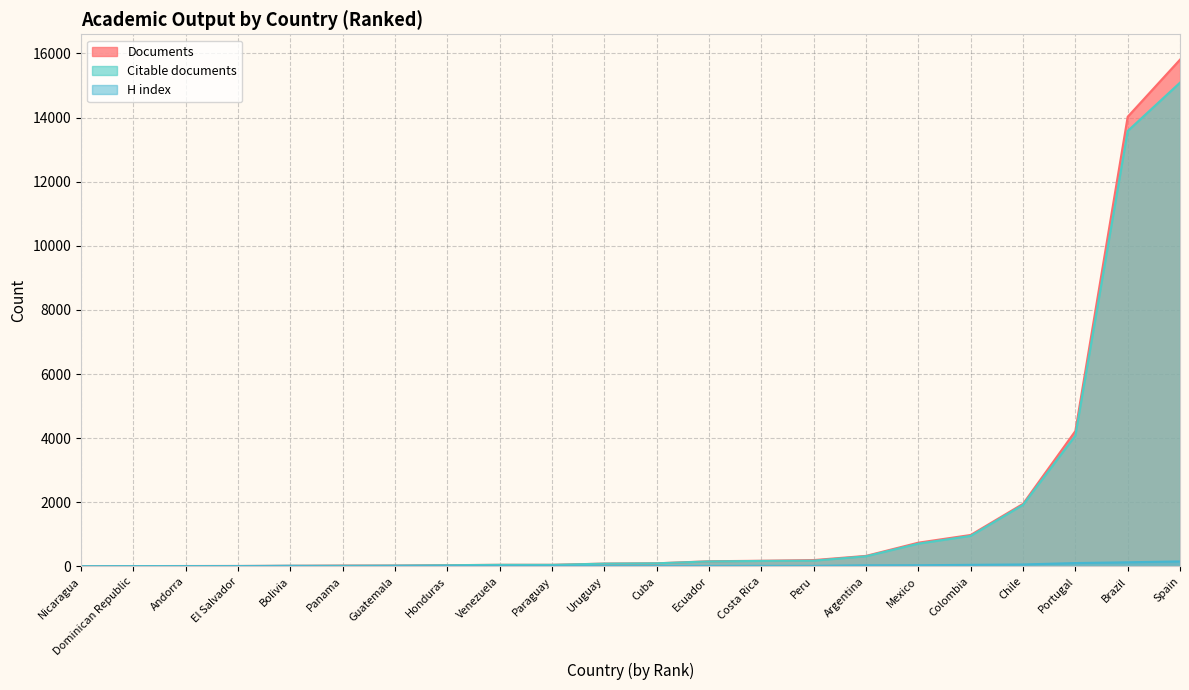

Reading left to right, list all the values displayed in this chart.

Documents: Nicaragua=4	Dominican Republic=11	Andorra=14	El Salvador=15	Bolivia=21	Panama=28	Guatemala=29	Honduras=40	Venezuela=51	Paraguay=51	Uruguay=89	Cuba=98	Ecuador=162	Costa Rica=178	Peru=199	Argentina=330	Mexico=742	Colombia=982	Chile=1952	Portugal=4223	Brazil=14024	Spain=15807
Citable documents: Nicaragua=4	Dominican Republic=11	Andorra=12	El Salvador=14	Bolivia=21	Panama=23	Guatemala=28	Honduras=38	Venezuela=51	Paraguay=50	Uruguay=88	Cuba=98	Ecuador=157	Costa Rica=172	Peru=180	Argentina=317	Mexico=712	Colombia=954	Chile=1922	Portugal=4082	Brazil=13581	Spain=15089
H index: Nicaragua=2	Dominican Republic=3	Andorra=5	El Salvador=9	Bolivia=16	Panama=4	Guatemala=14	Honduras=13	Venezuela=13	Paraguay=15	Uruguay=15	Cuba=14	Ecuador=16	Costa Rica=19	Peru=18	Argentina=36	Mexico=38	Colombia=50	Chile=62	Portugal=106	Brazil=130	Spain=157